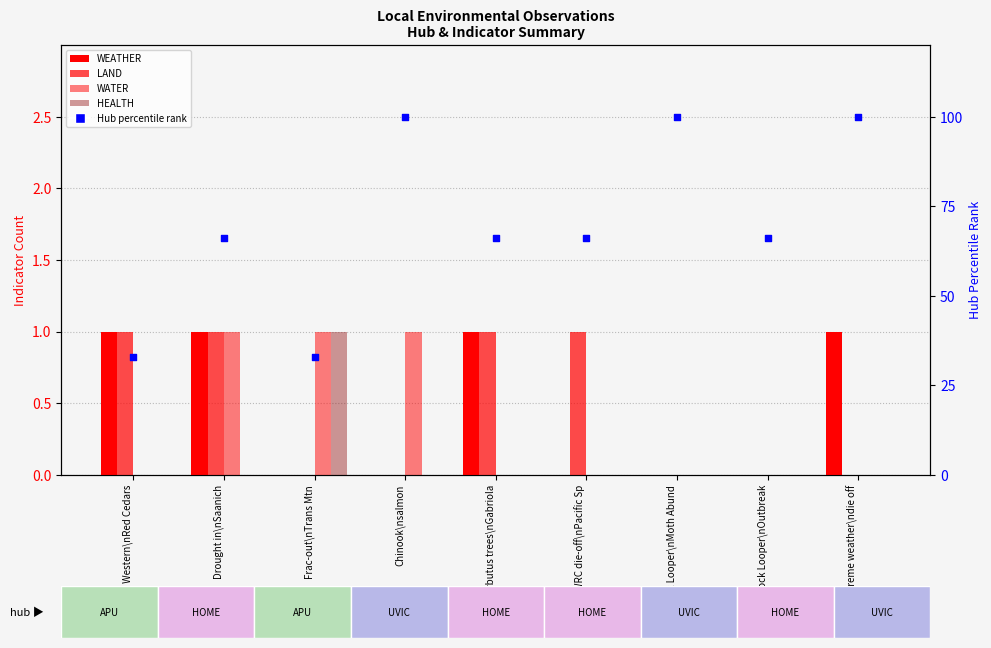

At how many categories does at least one series exceed 41?

7